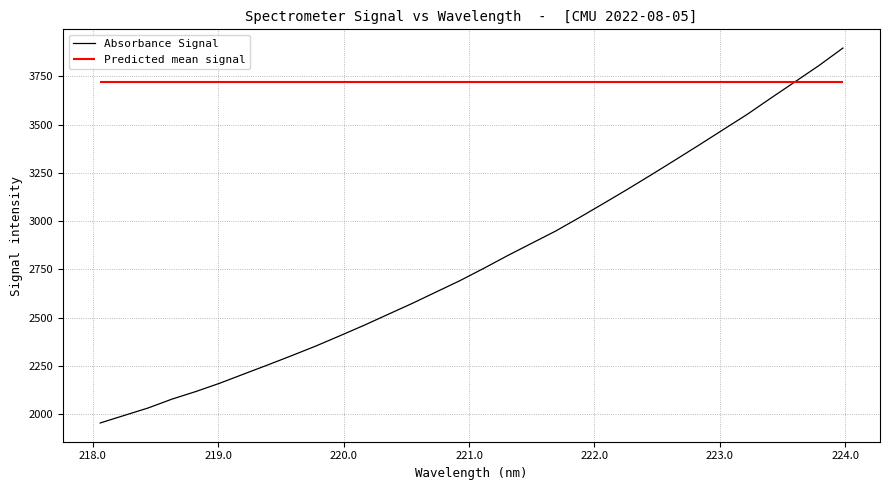

What is the difference between the maximum and second lowest values?

1903.4